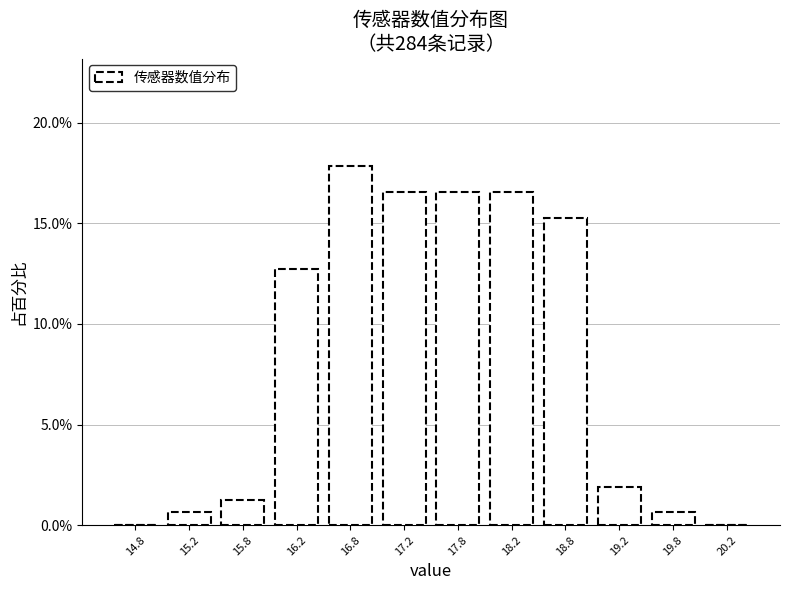

What is the height of the bar covering 16.0 to 16.5 on the x-axis? The values are not printed on the chart, so give them approximately, as read against the axis.

12.5